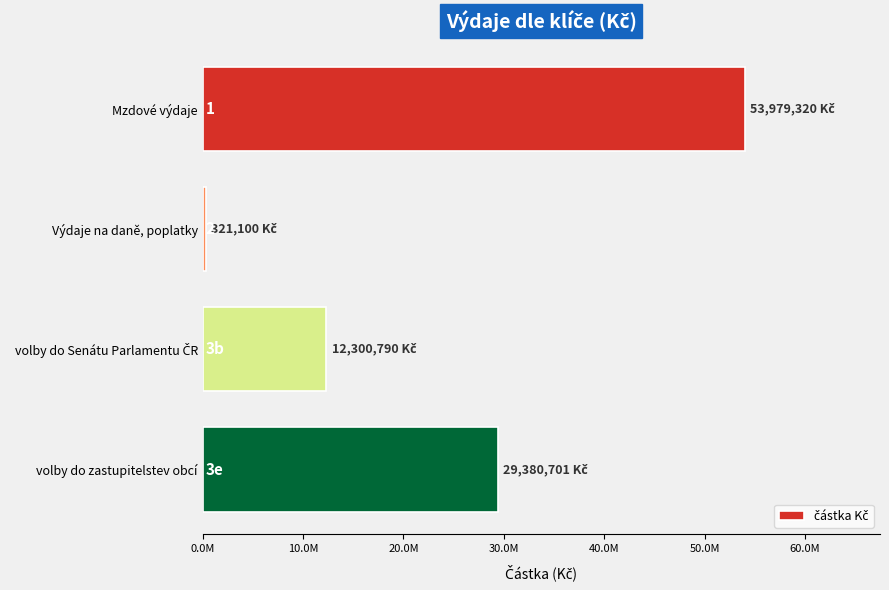

What is the smallest value displayed?

321100.0